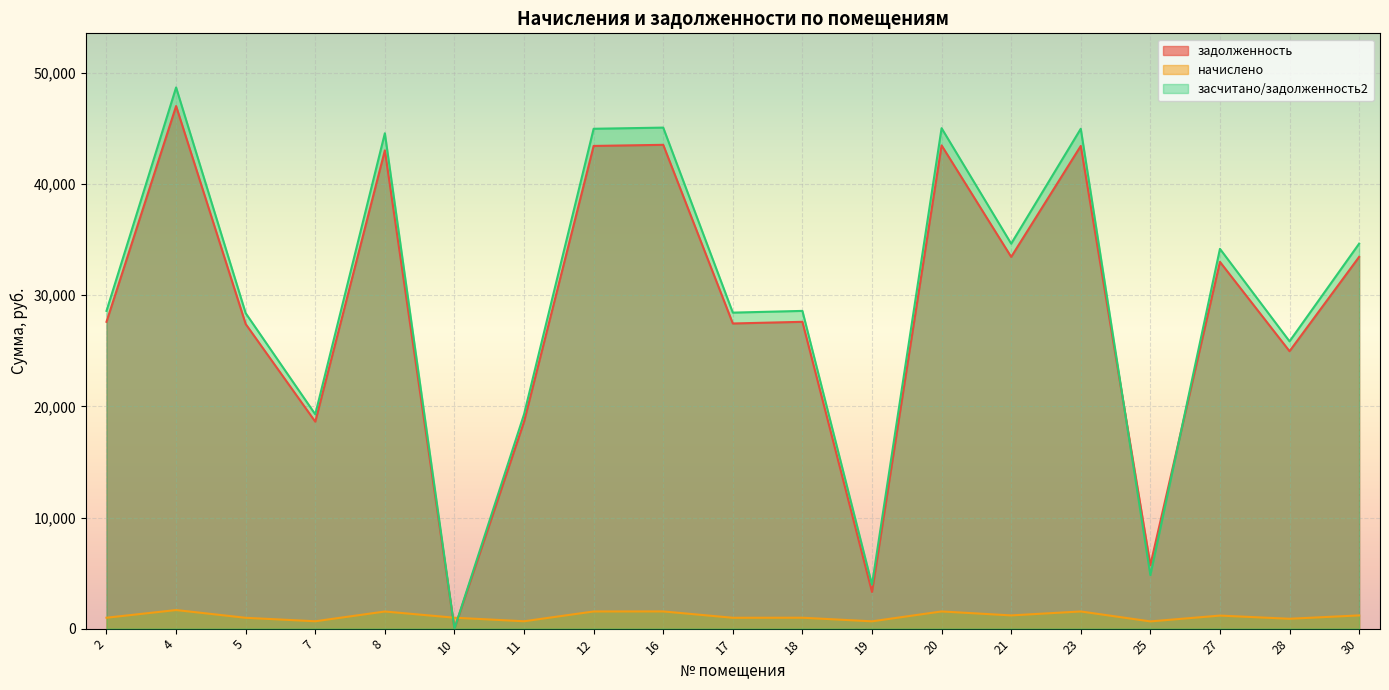

After their last crossing, which series has the higher values: начислено or засчитано/задолженность2?

засчитано/задолженность2